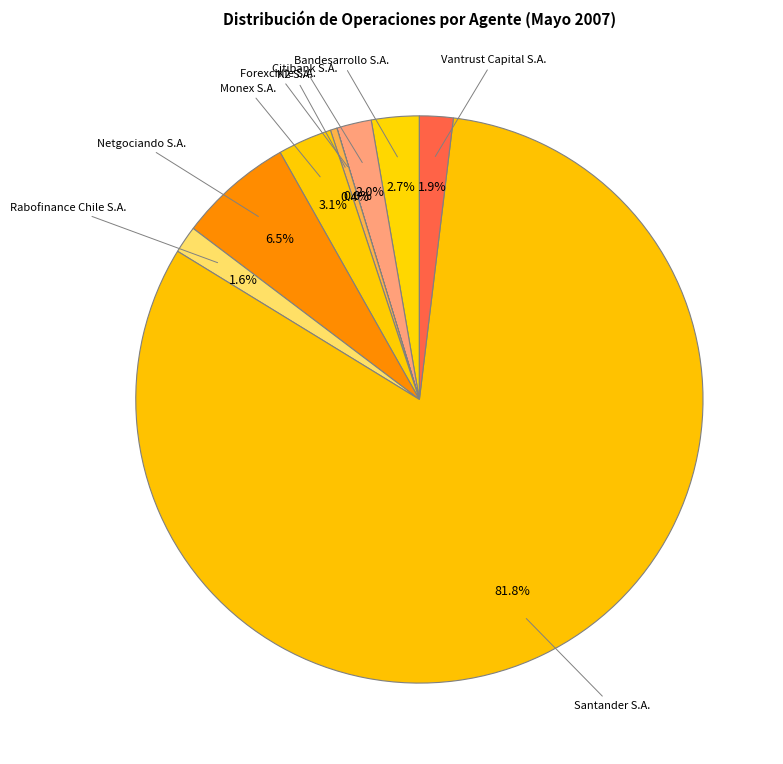

What is the largest slice in the pie chart?

Santander S.A.